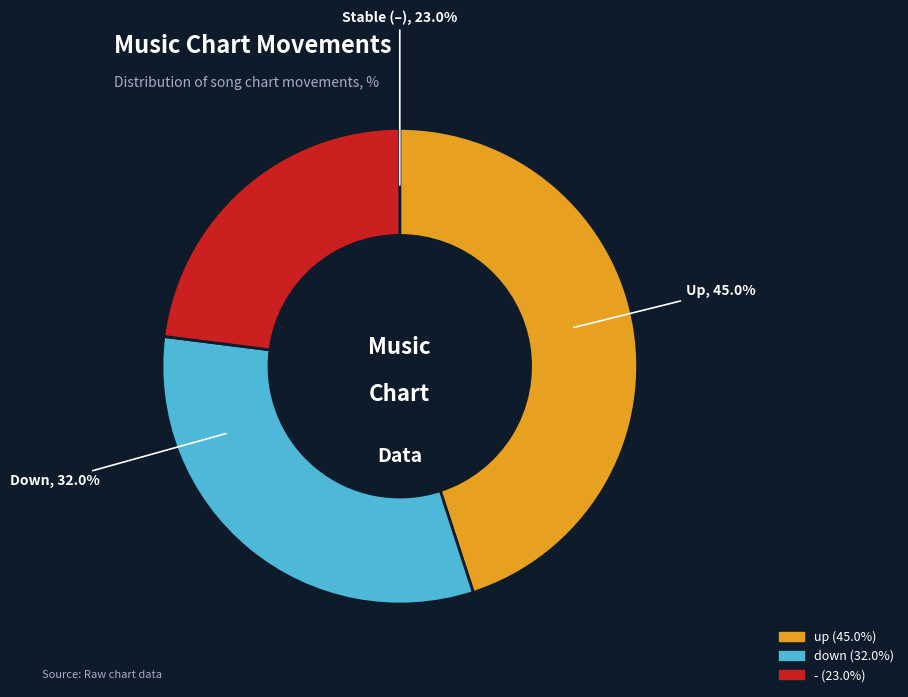

Rank the categories by value from lowest to highest.

-, down, up